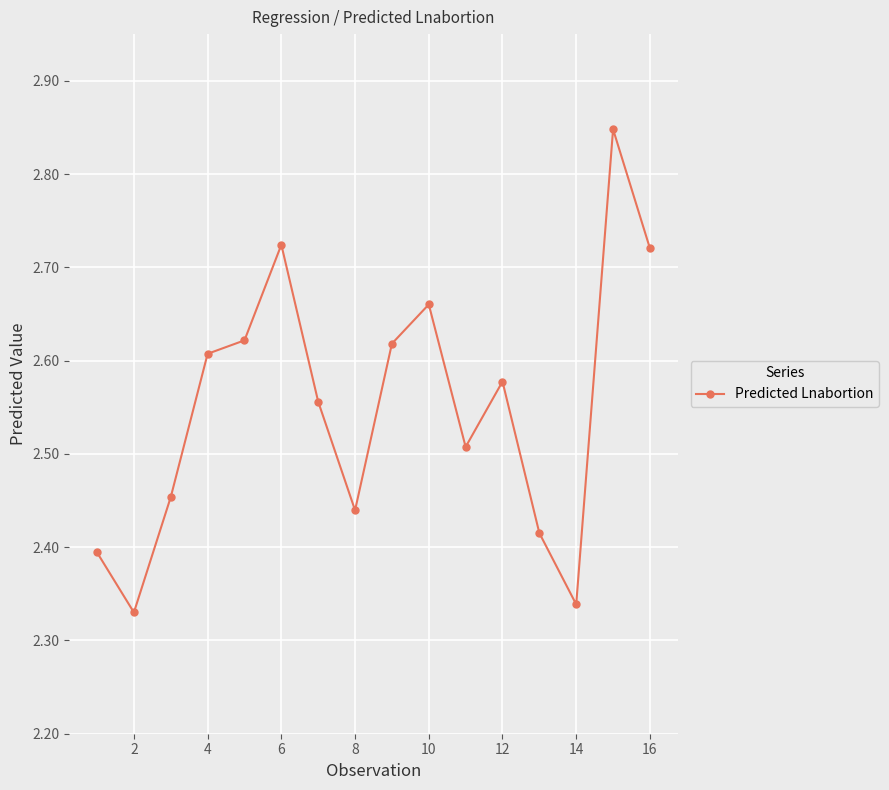

Does the chart have visible grid lines?

Yes